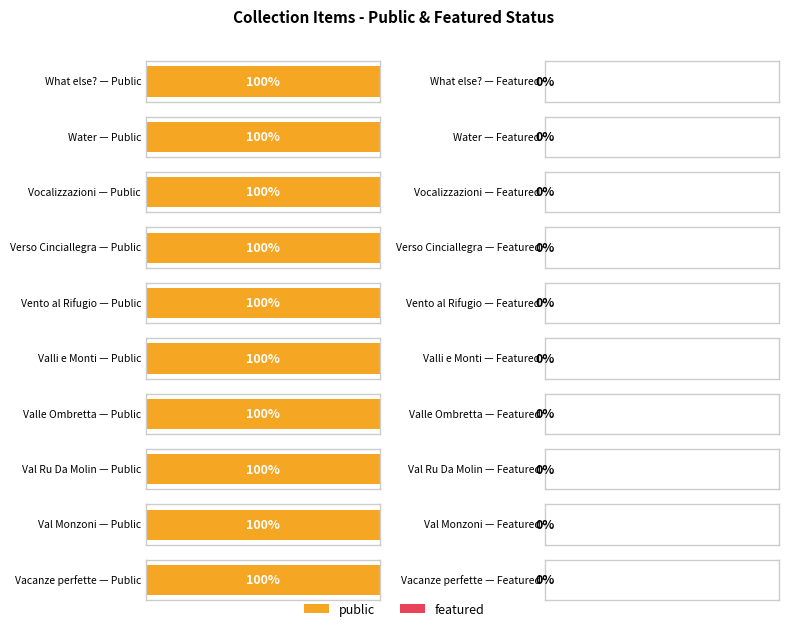

What is the value of the public bar at the 7th from the left?

1